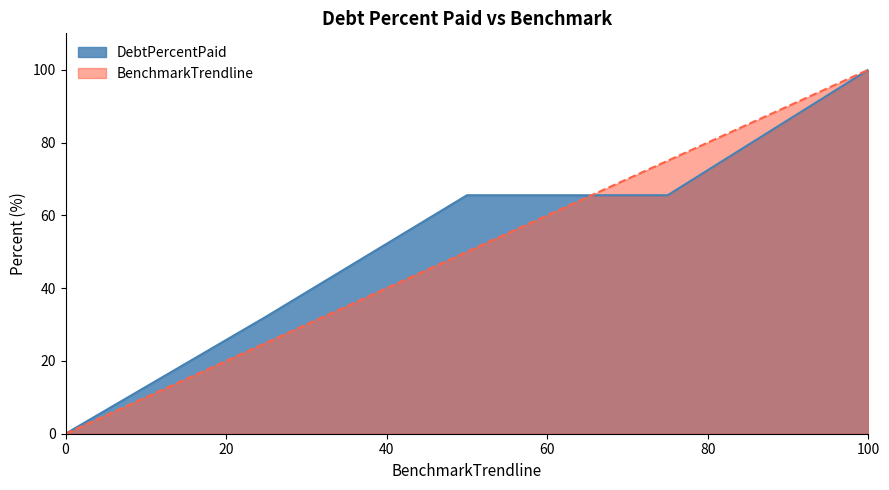

What is the total value across all series at Q3?

140.5